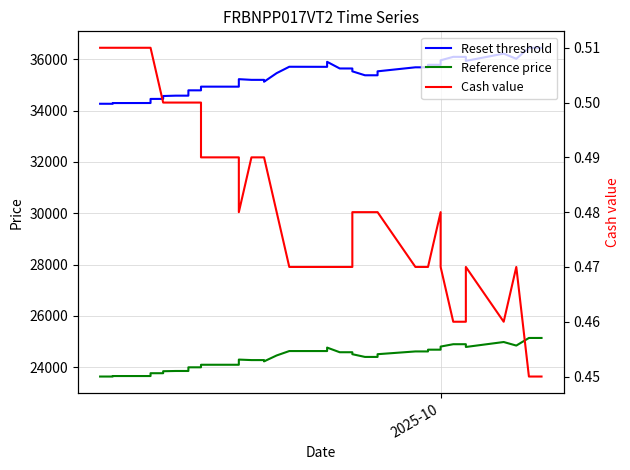

Is the value of Reset threshold at 26 greater than the value of Reference price at 16?

Yes